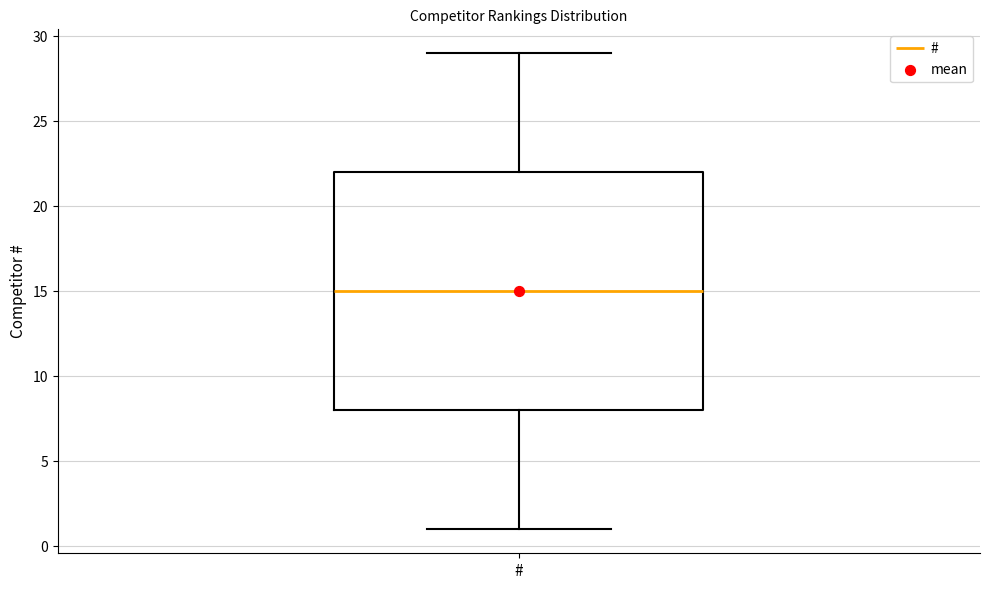

Where is the lower edge of the box for # on the y-axis? The values are not printed on the chart, so give them approximately, as read against the axis.

8